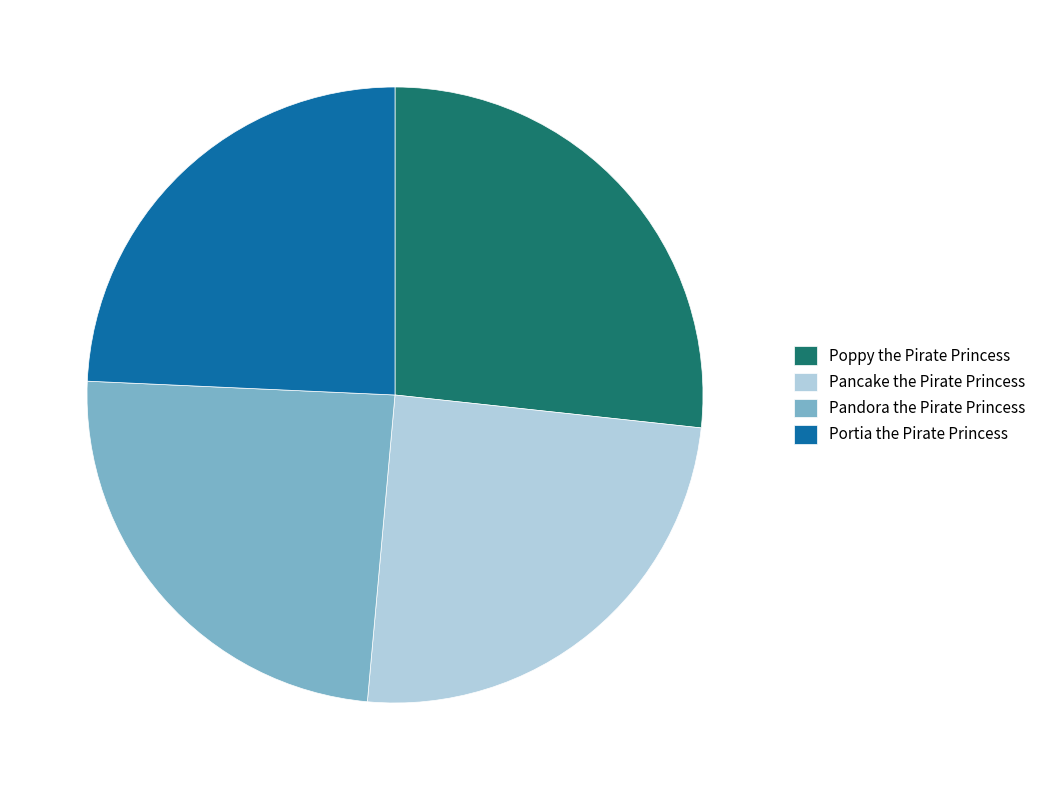

Which category has the biggest portion of the pie?

Poppy the Pirate Princess